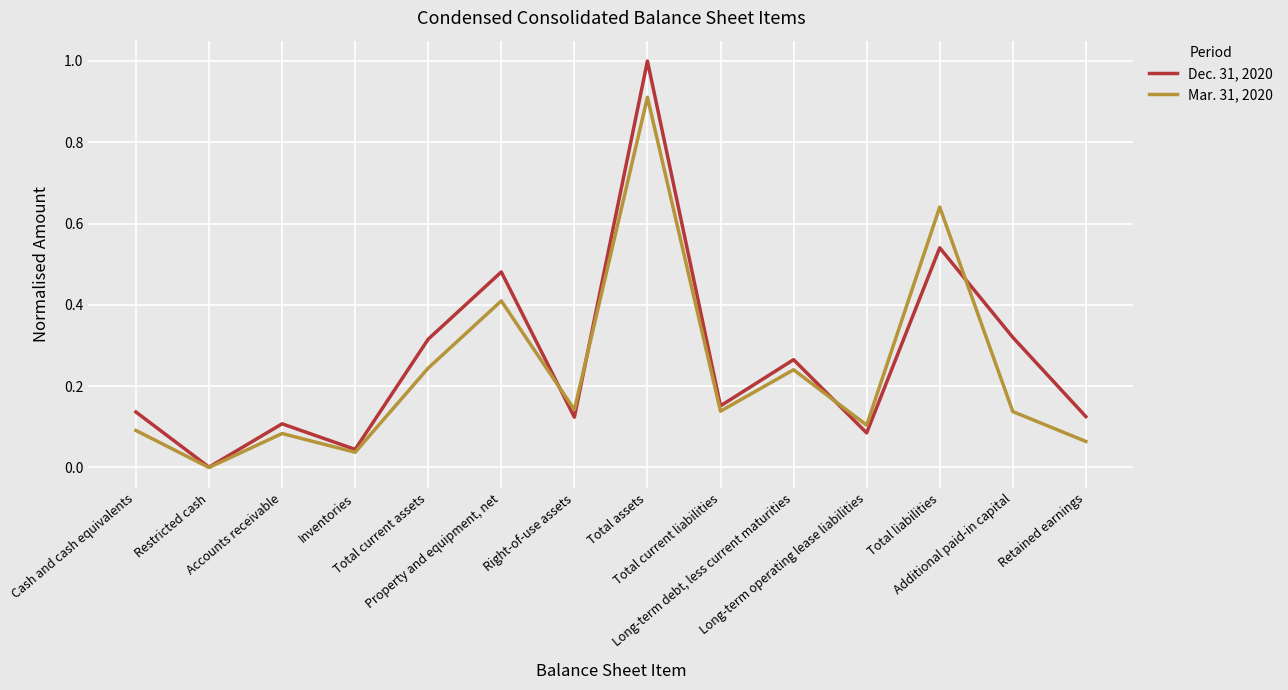

Which category has the lowest value in the Mar. 31, 2020 series?

Restricted cash